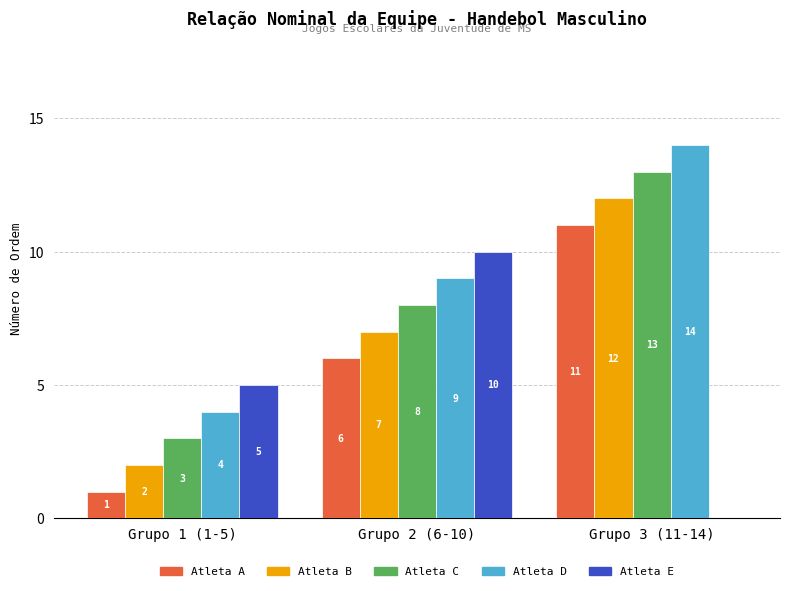

What is the highest value of the Atleta A series?

11